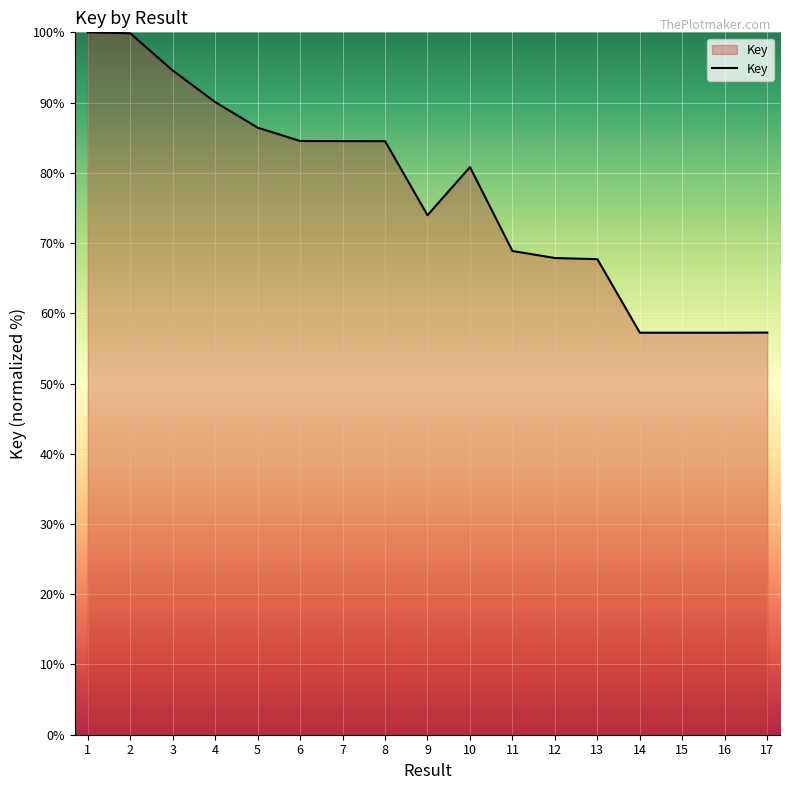

What is the difference between the maximum and minimum values?

42.8